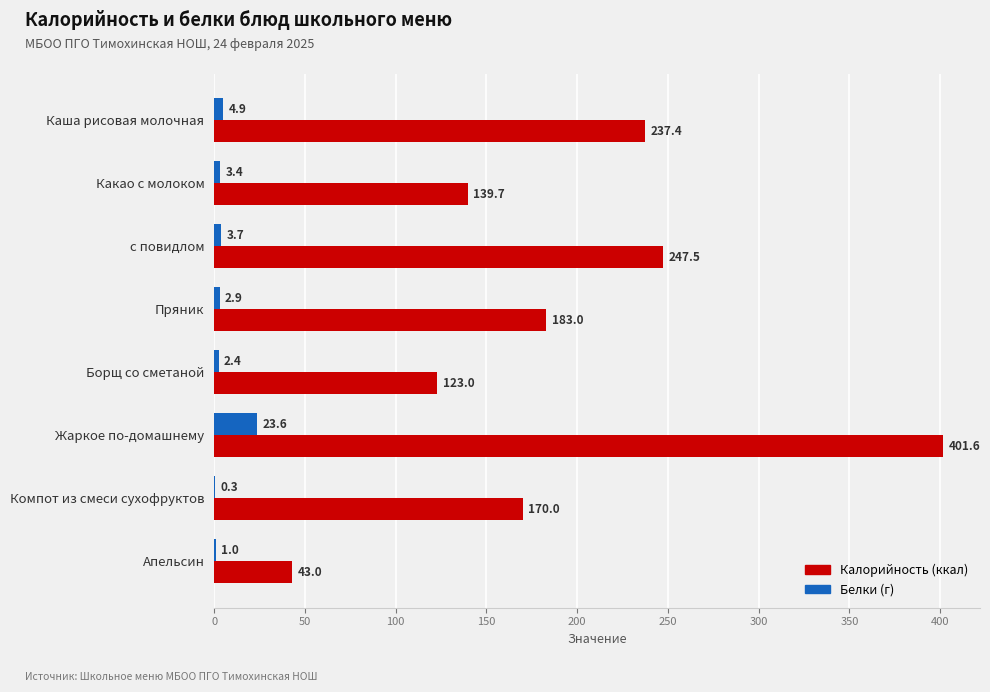

Which category has the highest value across all series?

Жаркое по-домашнему